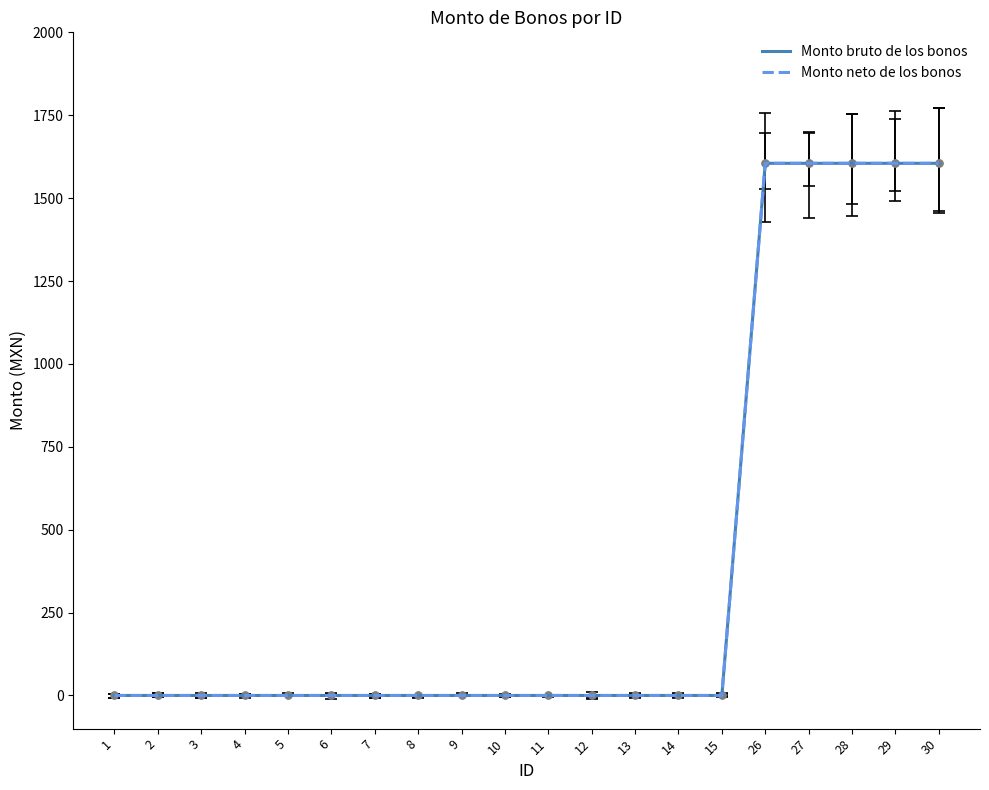

Does the chart have visible grid lines?

No